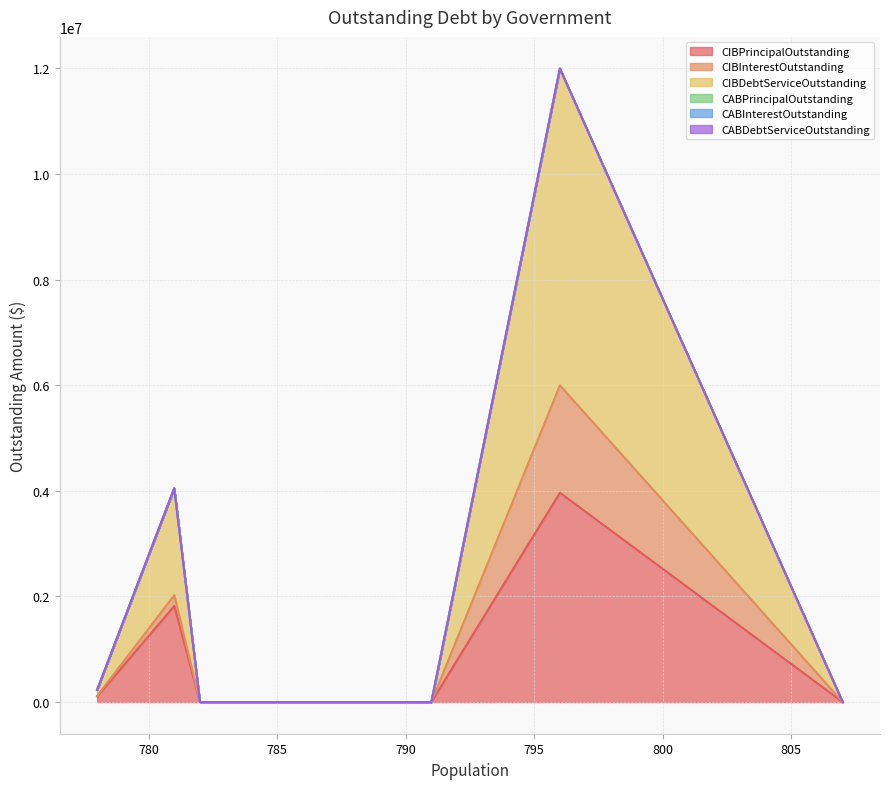

How many series are shown in this chart?

6